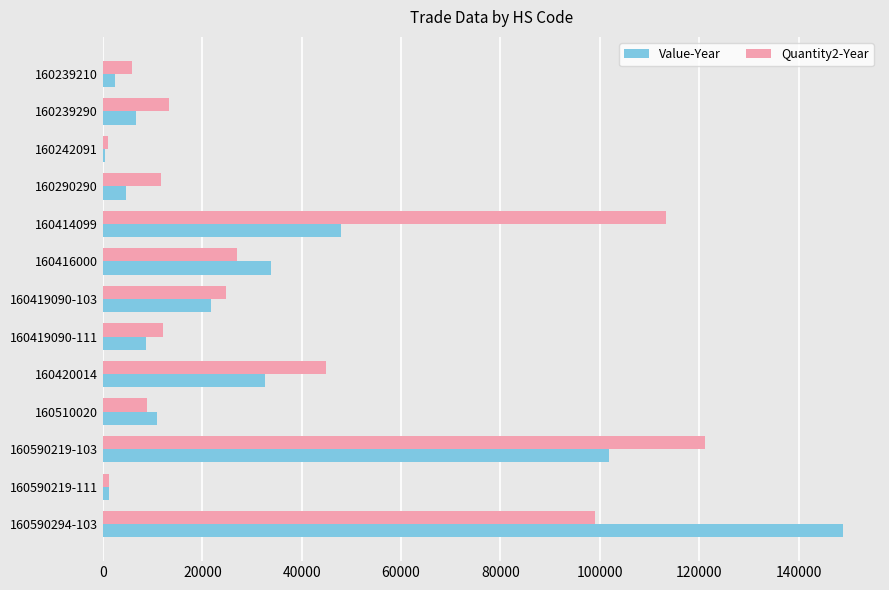

At which category is the sum across all series the highest?

160590294-103